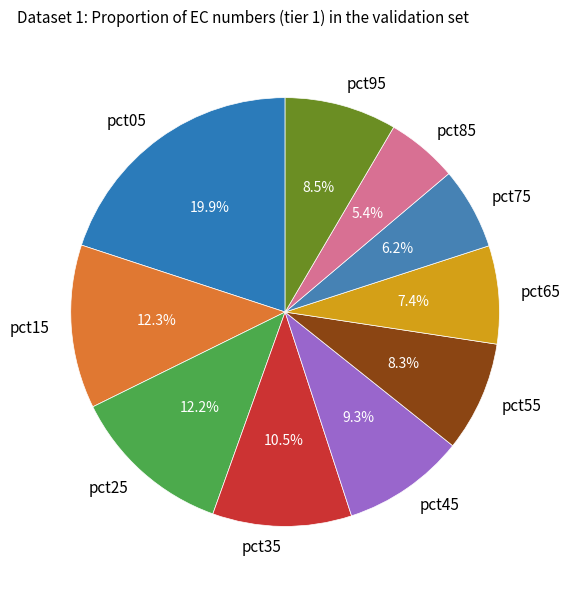

Is it true that pct95 is 1% of the pie?

False